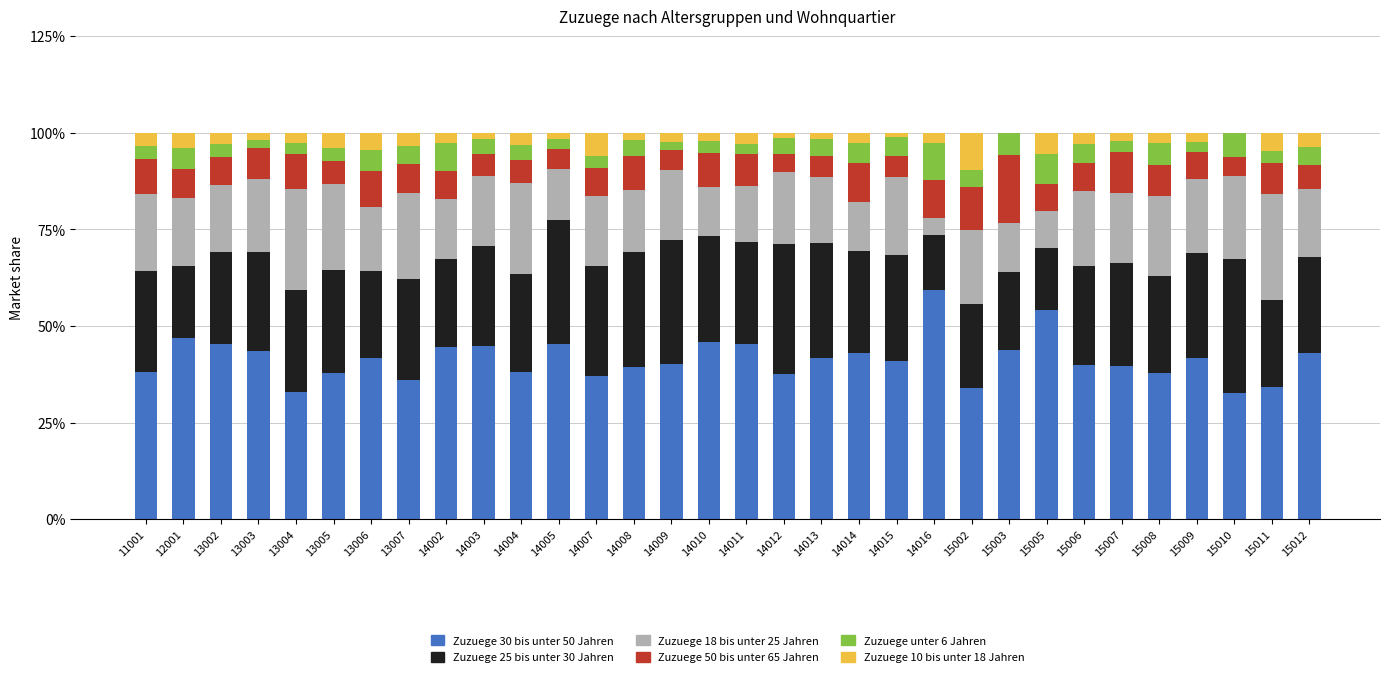

Are the bars grouped side by side (vs. stacked)?

No